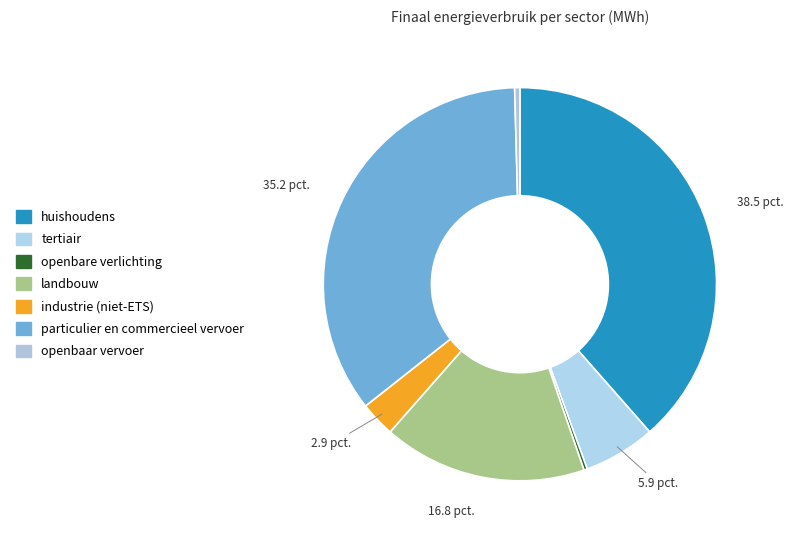

What percentage is the particulier en commercieel vervoer slice, to the nearest percent?

35%